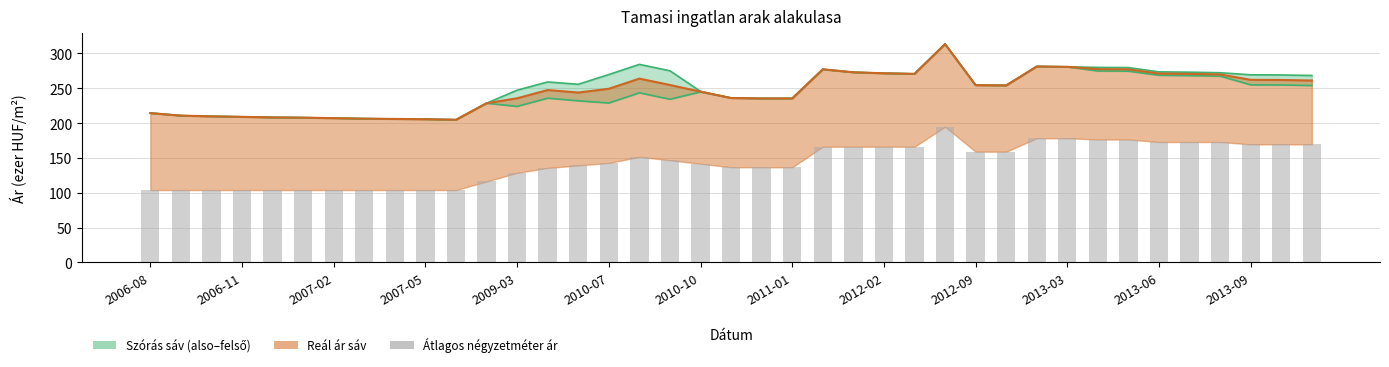

Reading left to right, transcribe all the data shown in this chart.

Szórás alsó határ: 214.3	210.7	209.6	208.9	208.1	207.8	207.1	206.3	205.9	205.5	204.7	228.5	223.9	235.7	232.0	228.8	243.4	234.2	244.7	236.0	235.3	235.3	277.1	272.8	271.5	270.6	313.3	254.4	254.0	281.2	280.7	274.7	274.4	268.6	268.1	267.3	254.8	254.6	253.8
Szórás felső határ: 214.3	210.7	209.6	208.9	208.1	207.8	207.1	206.3	205.9	205.5	204.7	228.5	247.2	259.0	255.6	269.6	284.2	275.0	245.5	236.0	235.3	235.3	277.1	272.8	271.5	270.6	313.3	254.4	254.0	281.2	280.7	279.9	279.6	273.5	273.0	272.2	269.2	269.0	268.2
Átlagos reál ár: 214.3	210.7	209.6	208.9	208.1	207.8	207.1	206.3	205.9	205.5	204.7	228.5	235.5	247.4	243.8	249.2	263.8	254.6	245.1	236.0	235.3	235.3	277.1	272.8	271.5	270.6	313.3	254.4	254.0	281.2	280.7	277.3	277.0	271.0	270.5	269.8	262.0	261.8	261.0
Átlagos négyzetméter ár: 103.8	103.8	103.8	103.8	103.8	103.8	103.8	103.8	103.8	103.8	103.8	116.2	128.6	135.7	139.2	142.7	151.5	146.6	141.6	136.6	136.5	136.5	166.1	166.1	166.1	166.1	194.6	158.9	158.9	178.2	178.2	176.4	176.4	172.8	172.8	172.8	169.5	169.5	169.5